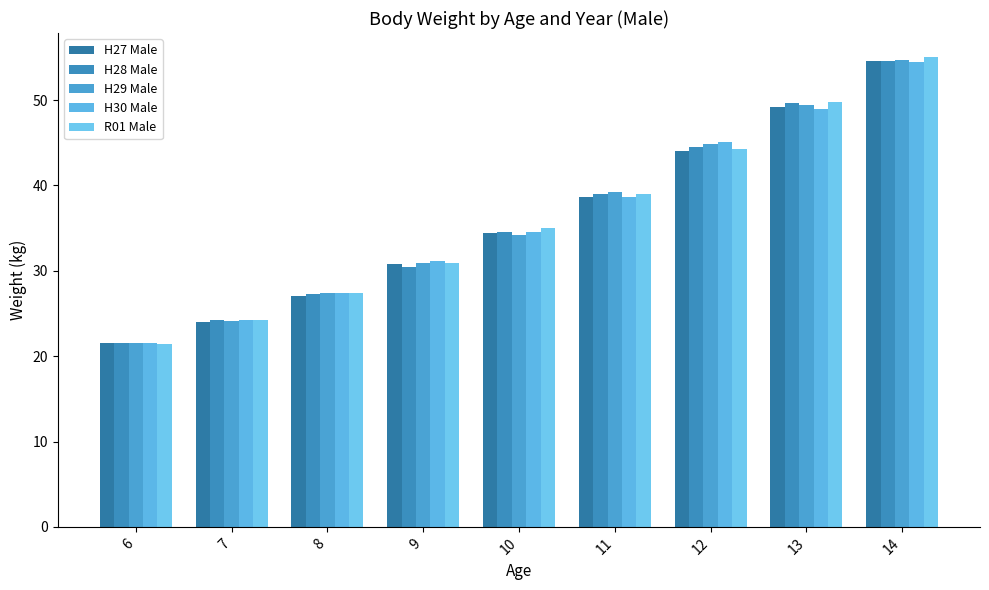

List the labels in order of R01 Male value, smallest first.

6, 7, 8, 9, 10, 11, 12, 13, 14